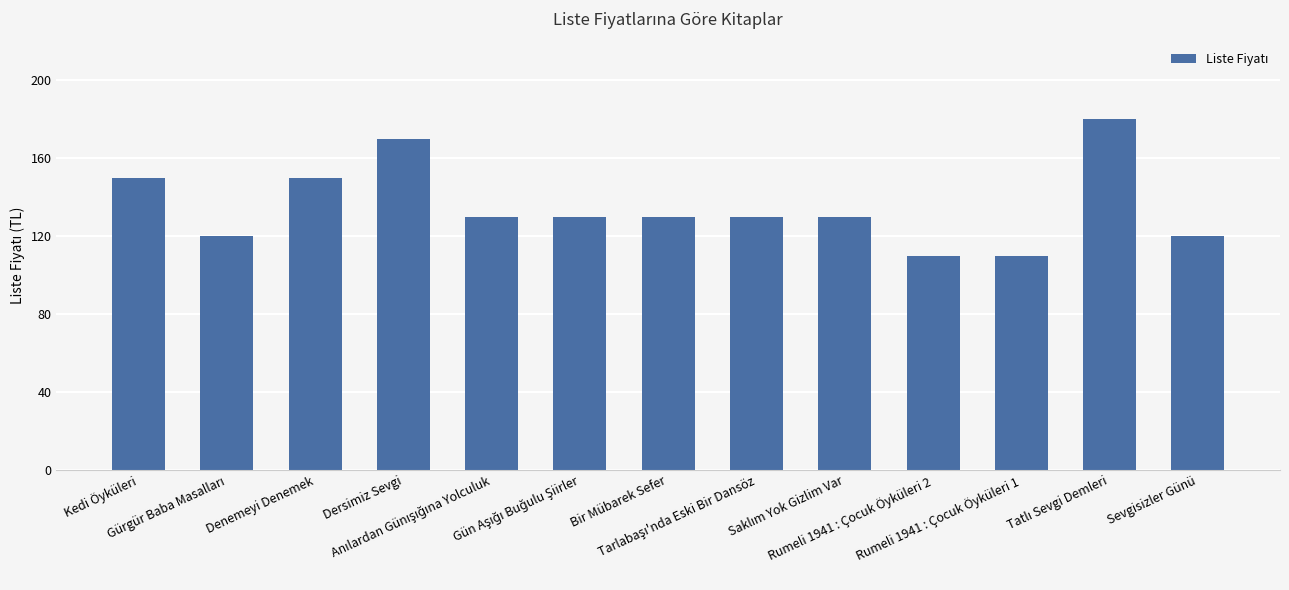

What is the label of the 3rd bar from the right?

Rumeli 1941 : Çocuk Öyküleri 1